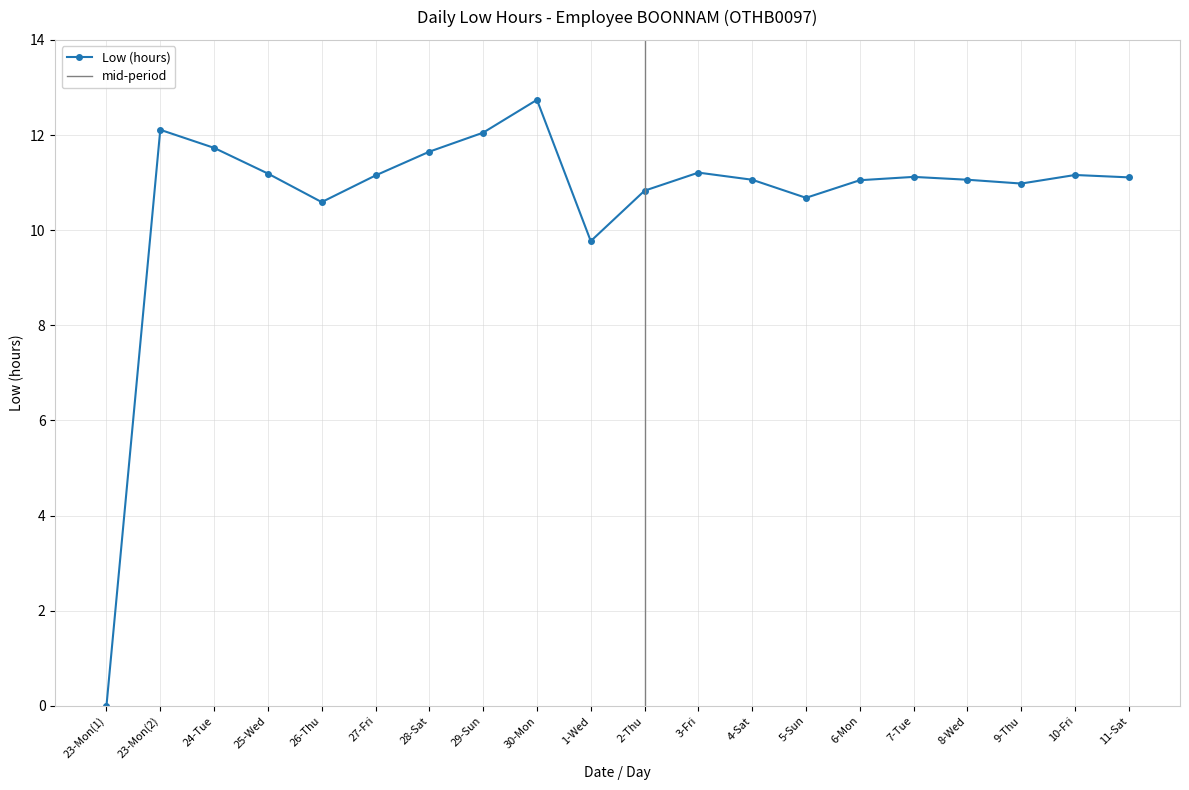

List the labels in order of value, largest first.

30-Mon, 23-Mon(2), 29-Sun, 24-Tue, 28-Sat, 3-Fri, 25-Wed, 10-Fri, 27-Fri, 7-Tue, 11-Sat, 4-Sat, 8-Wed, 6-Mon, 9-Thu, 2-Thu, 5-Sun, 26-Thu, 1-Wed, 23-Mon(1)